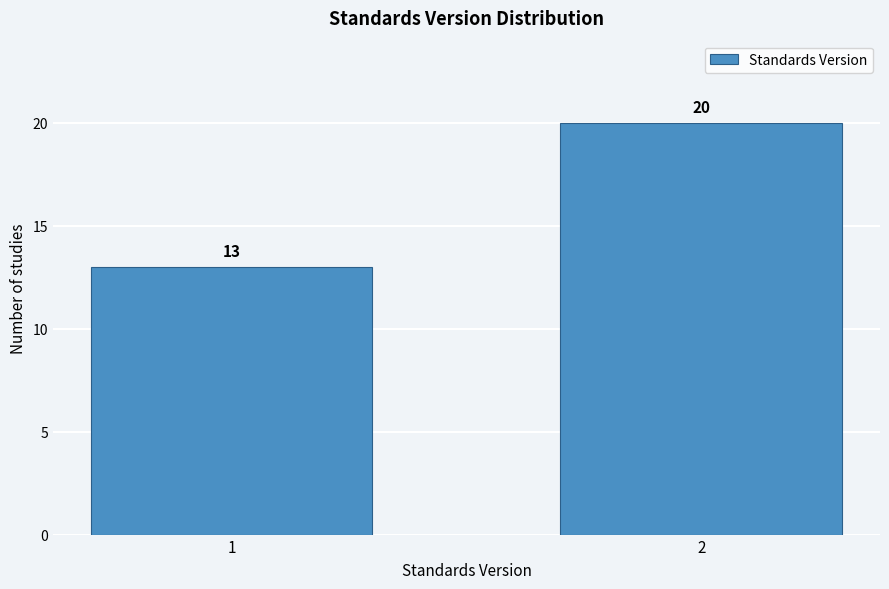

Reading left to right, what are all the values shown in this chart?

13	20